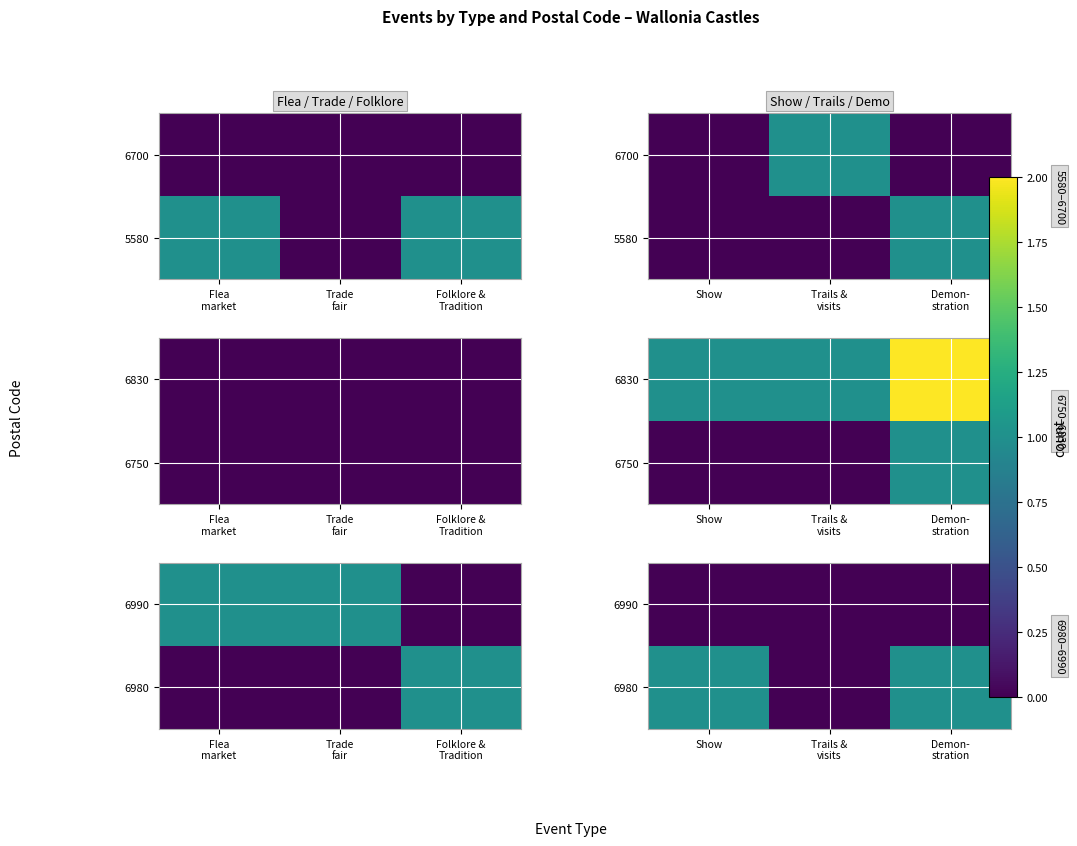

How many values in 6980 are above zero?

2